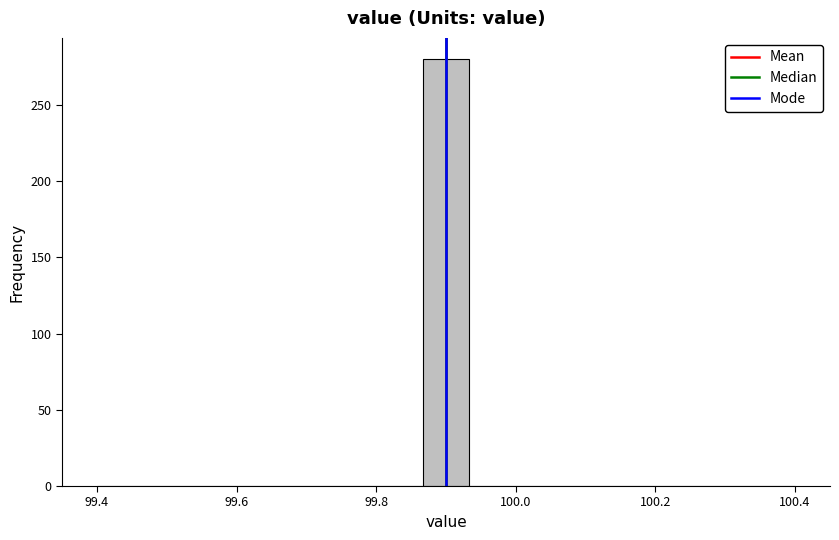

Read against the x-axis, roughly where is the centre of the tallest bar?

99.90